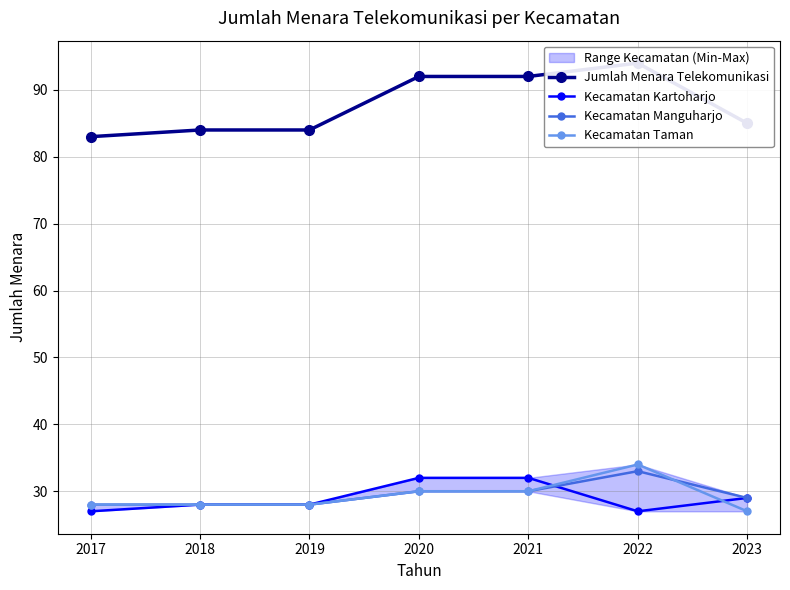

Which series has the largest total across all categories?

Jumlah Menara Telekomunikasi